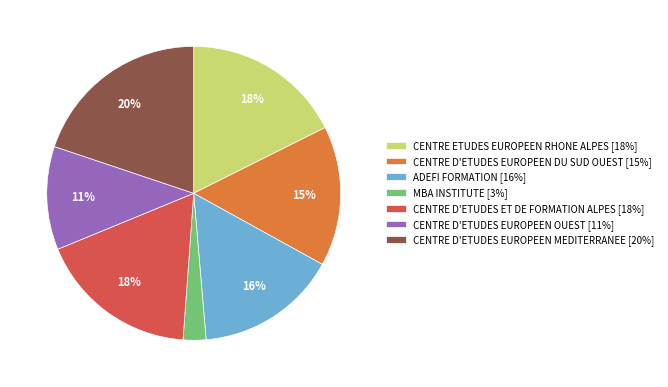

Which category has the smallest portion of the pie?

MBA INSTITUTE